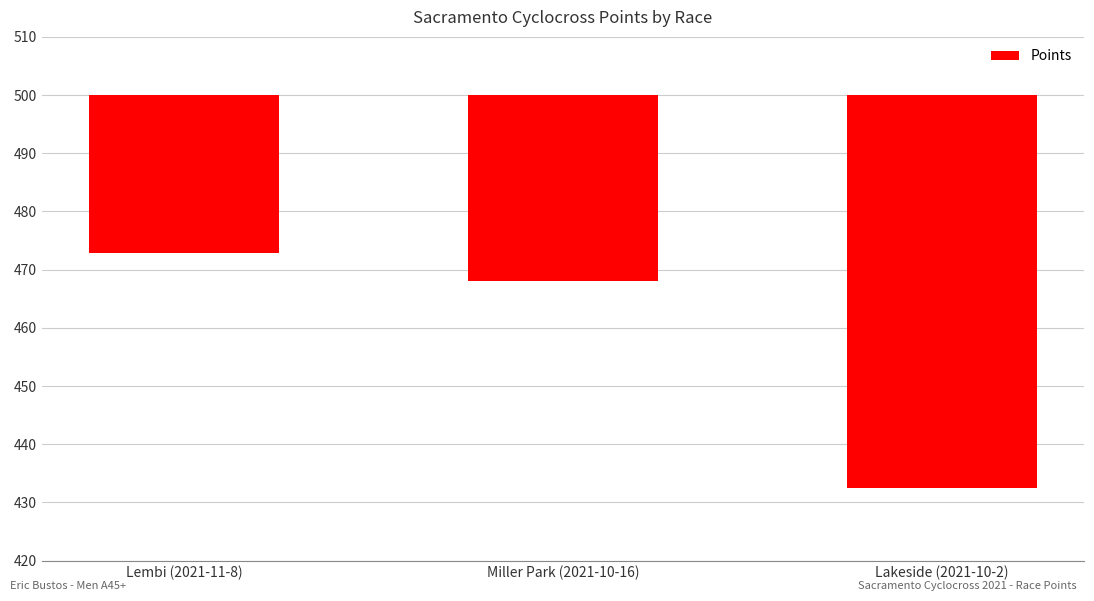

Which label corresponds to the smallest value in the chart?

Lakeside (2021-10-2)